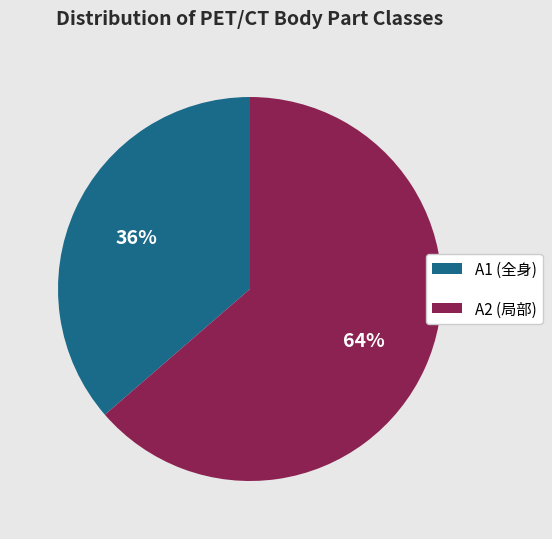

Is the sum of A2 (局部) and A1 (全身) greater than half?

Yes